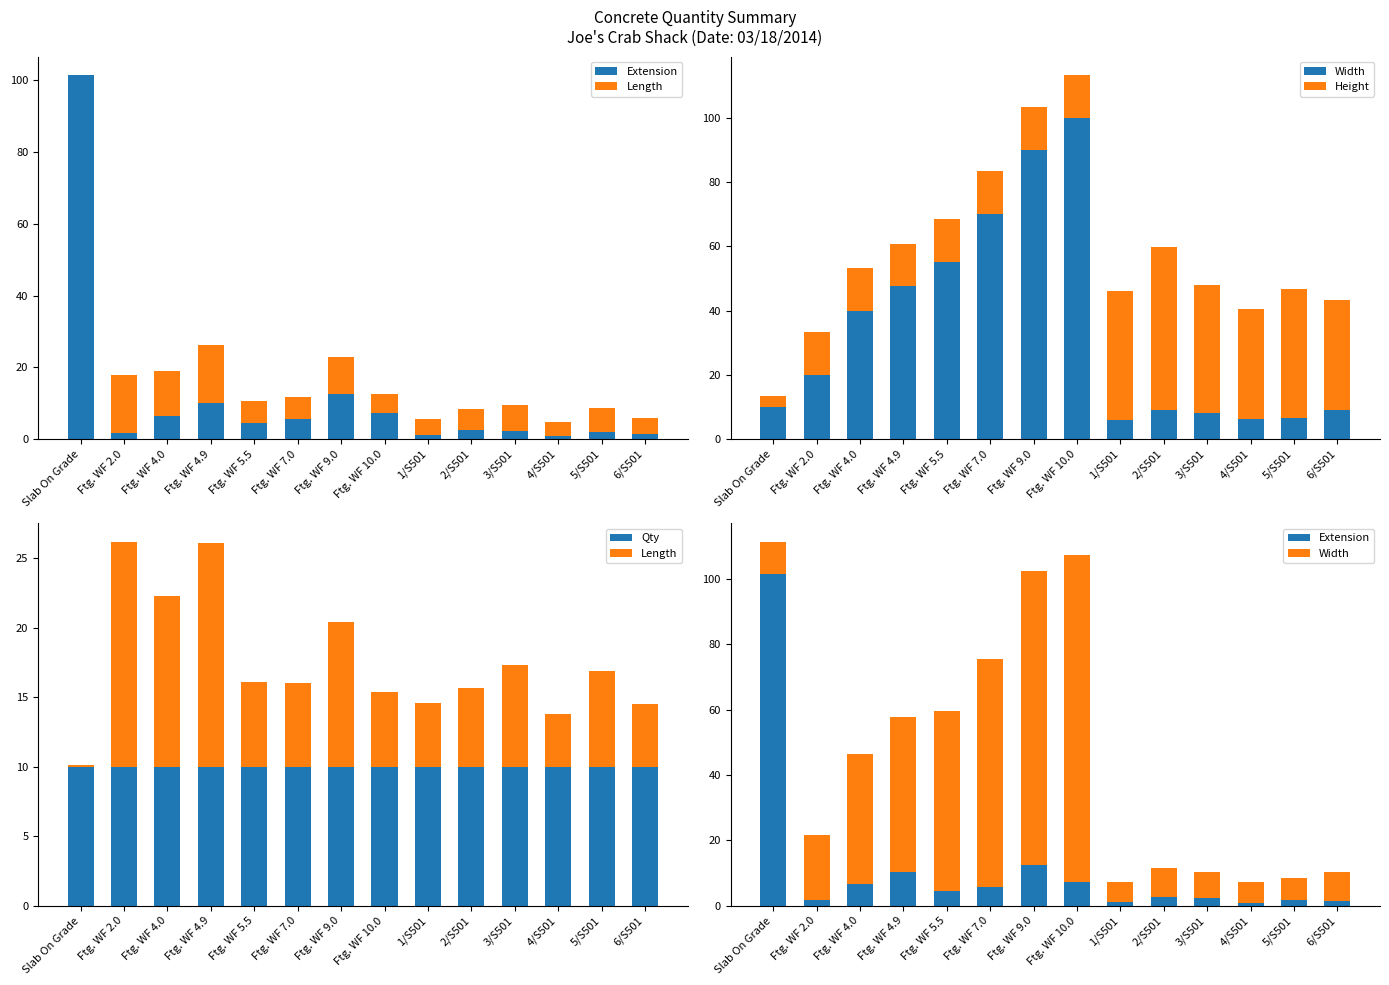

Rank the categories by Length value from highest to lowest.

Ftg. WF 2.0, Ftg. WF 4.9, Ftg. WF 4.0, Ftg. WF 9.0, 3/S501, 5/S501, Ftg. WF 5.5, Ftg. WF 7.0, 2/S501, Ftg. WF 10.0, 1/S501, 6/S501, 4/S501, Slab On Grade